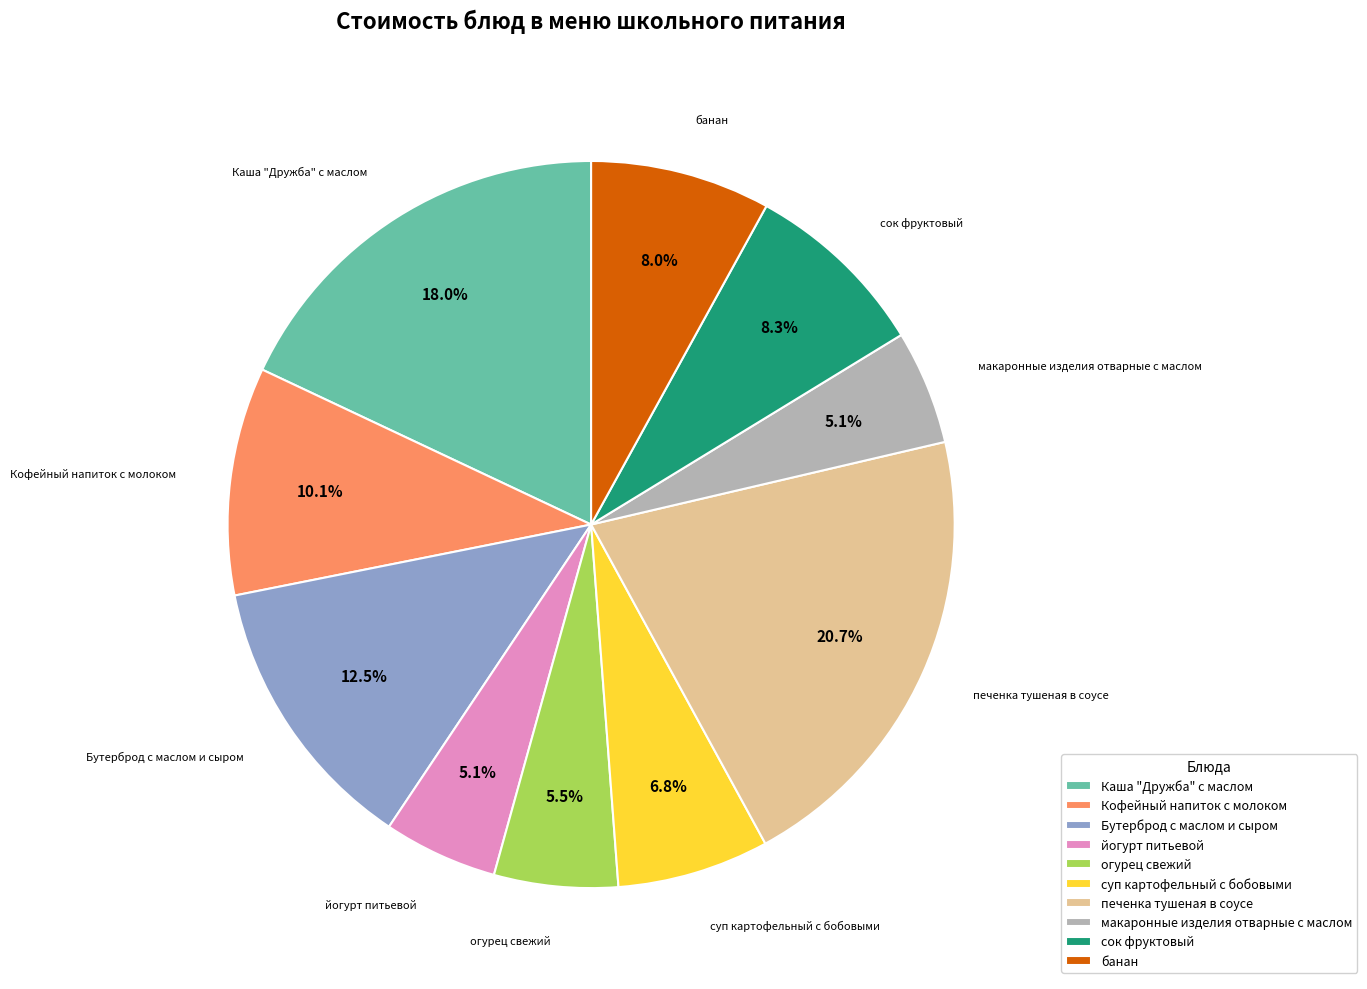

Which has a higher value, Каша "Дружба" с маслом or макаронные изделия отварные с маслом?

Каша "Дружба" с маслом